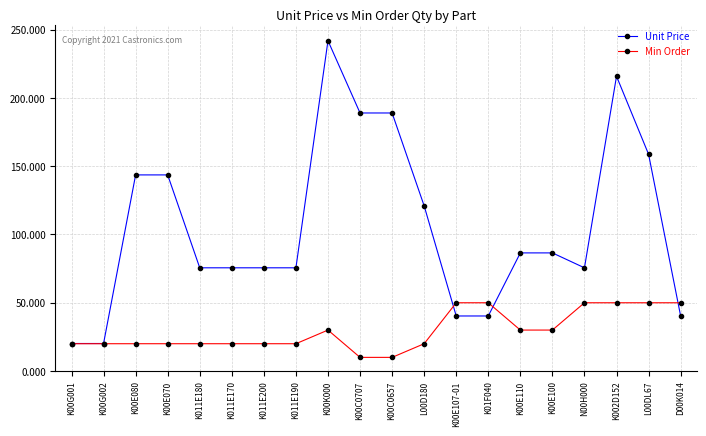

What is the difference between the Unit Price values at K00C0707 and K011E170?

113.4